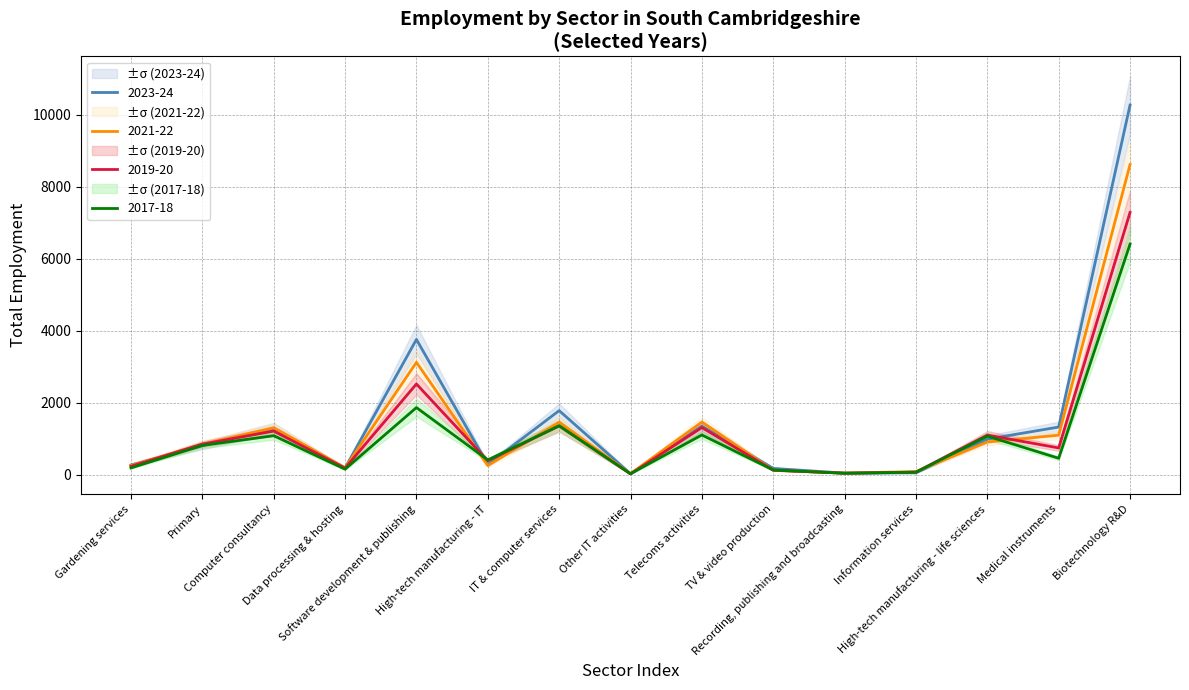

What is the average value of the 2019-20 series?

1164